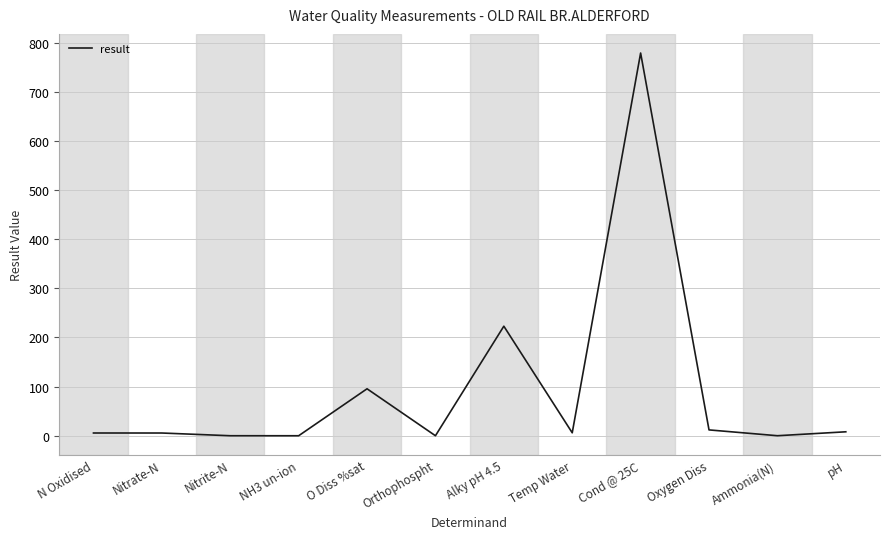

At which label is the value closest to 389?

Alky pH 4.5